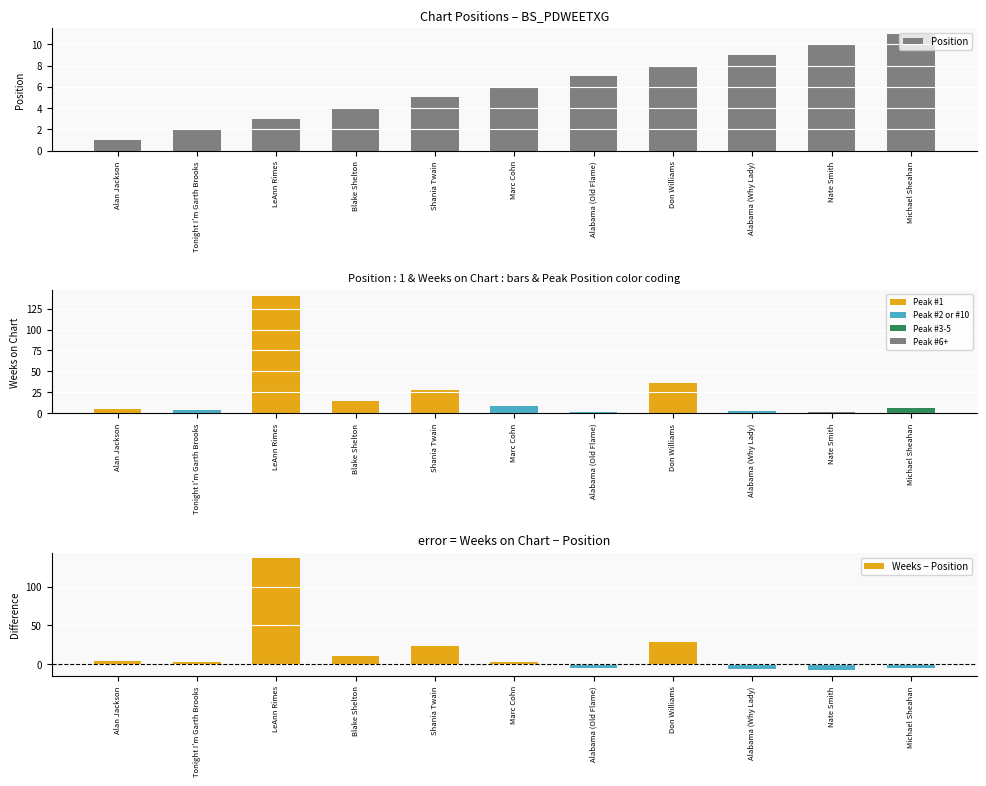

How many values in Weeks − Position are above zero?

7